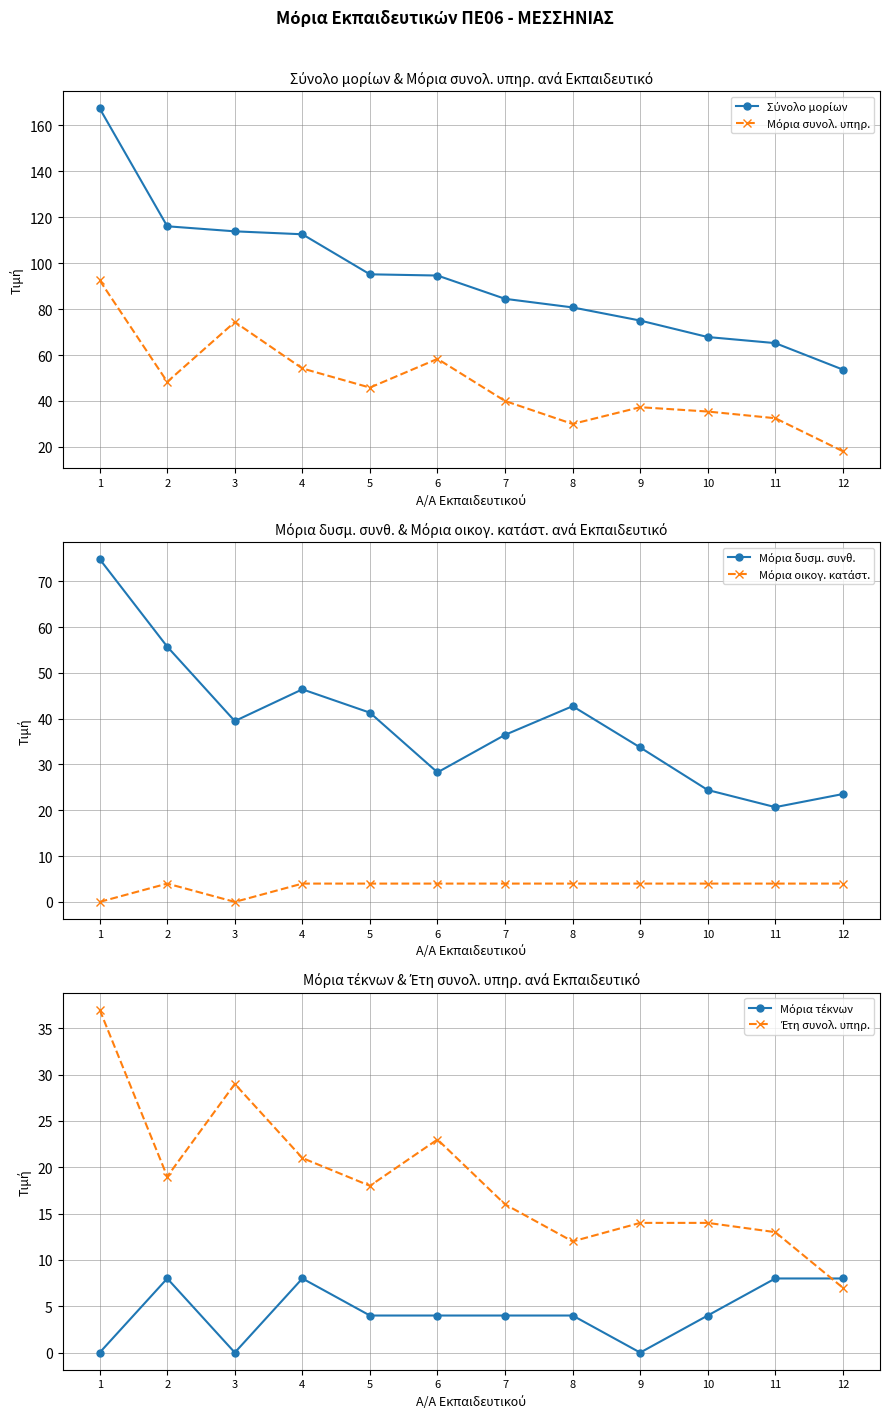

What is the sum of all Μόρια τέκνων values?

52.0